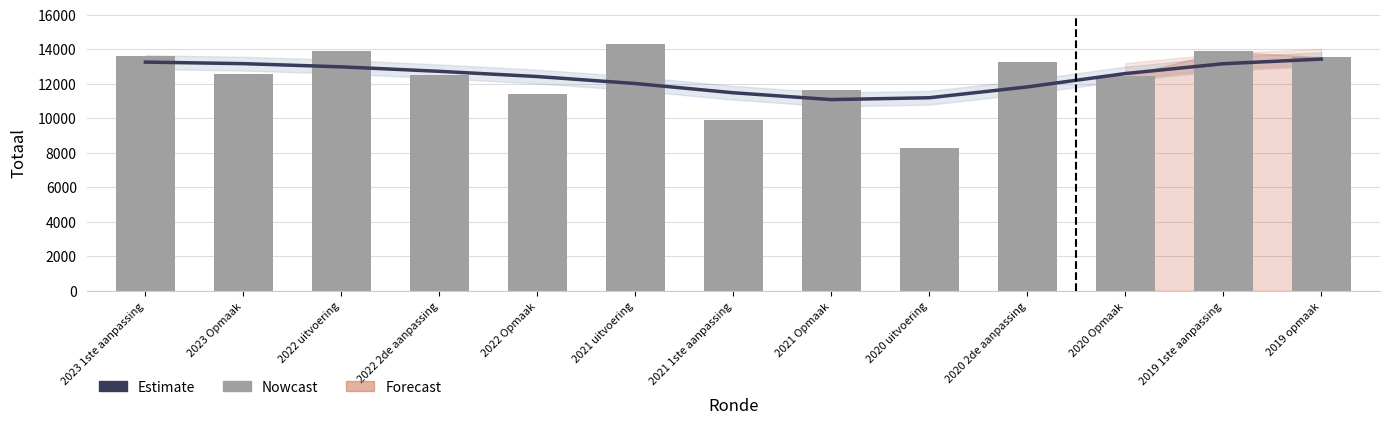

How many values in the Estimate series are below 12596?

6